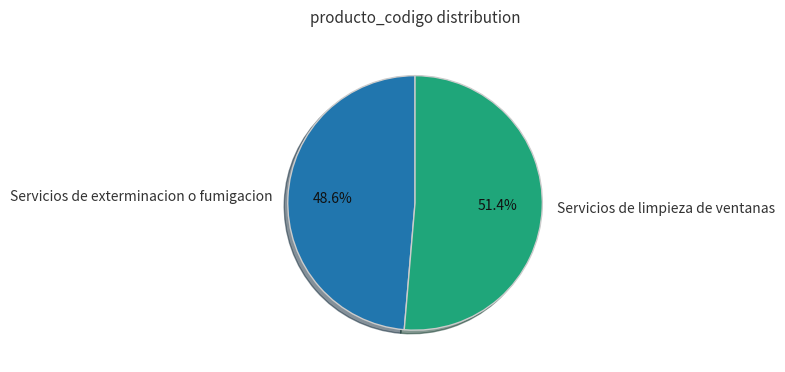

To the nearest percent, what percentage of the pie is Servicios de exterminacion o fumigacion?

49%